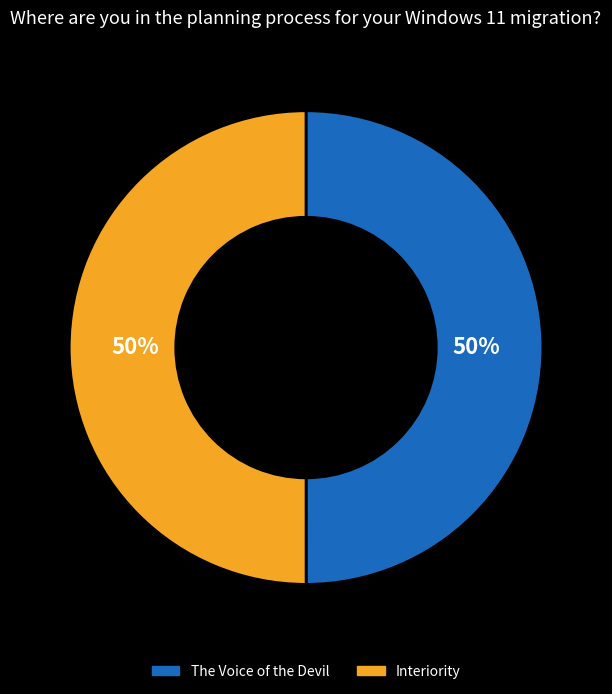

What is the ratio of the value at Interiority to the value at The Voice of the Devil?

1.0